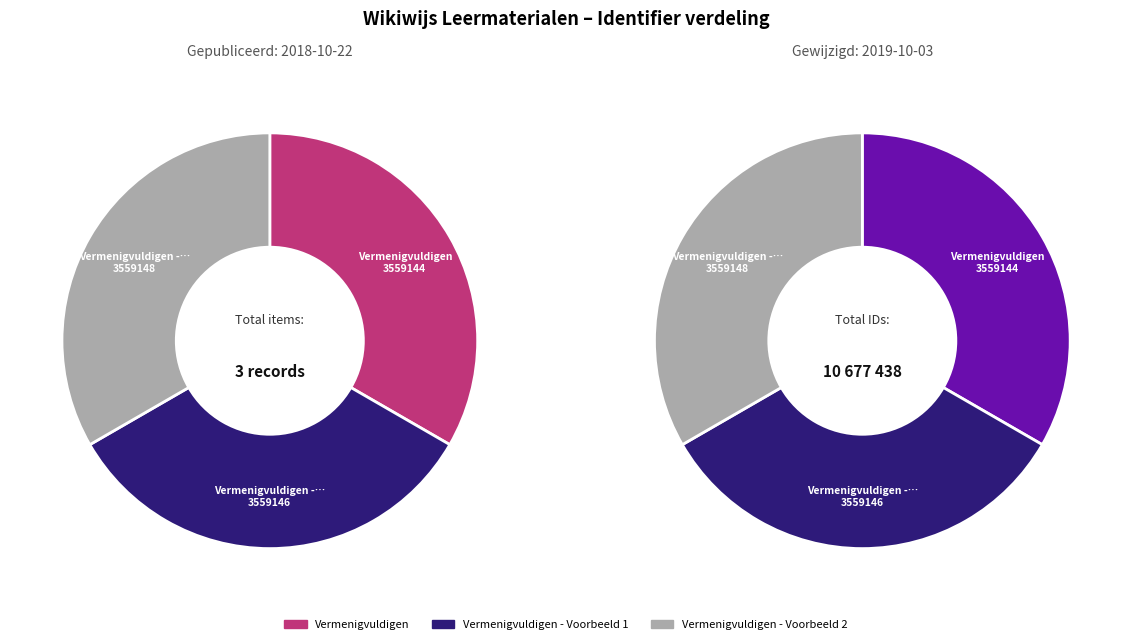

Combined, do Vermenigvuldigen - Voorbeeld 1 and Vermenigvuldigen - Voorbeeld 2 account for over 50%?

Yes